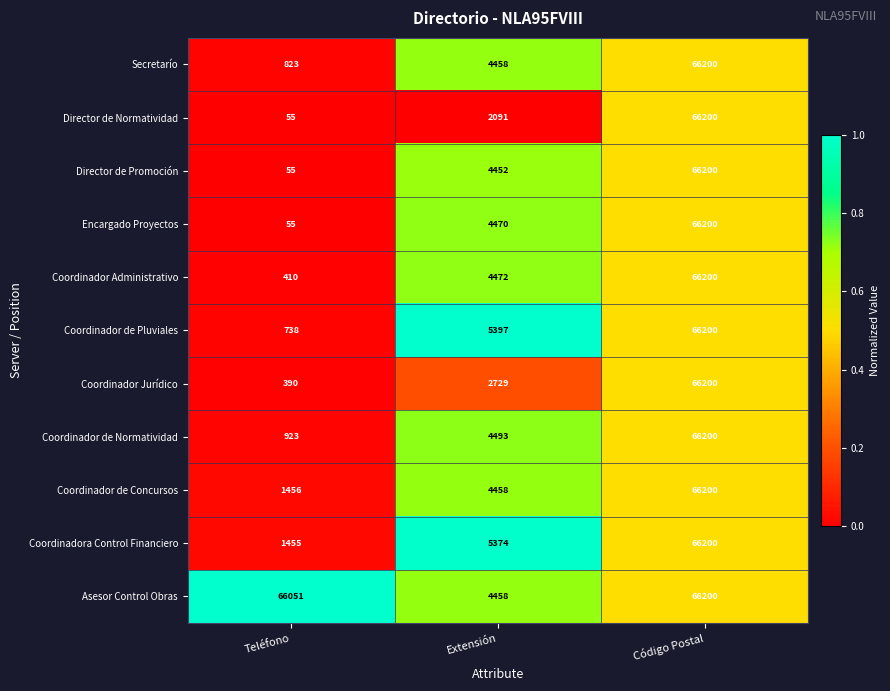

What is the difference between the maximum and second lowest values in the Encargado Proyectos series?

61730